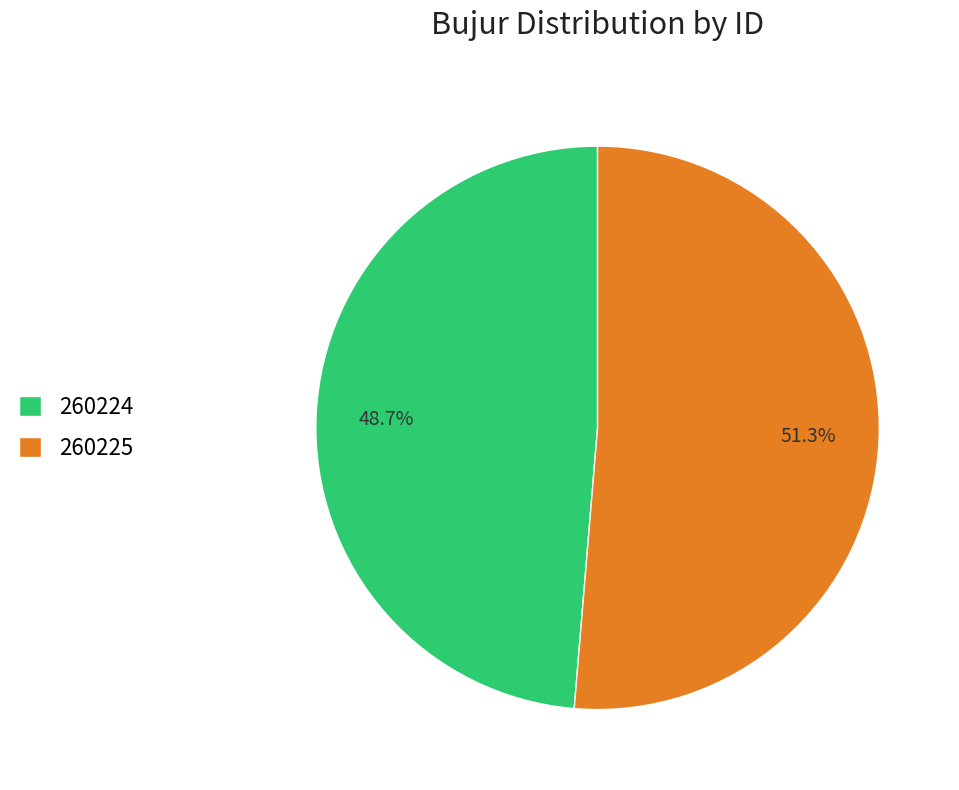

To the nearest percent, what is the difference between the largest and smallest slice percentages?

3%